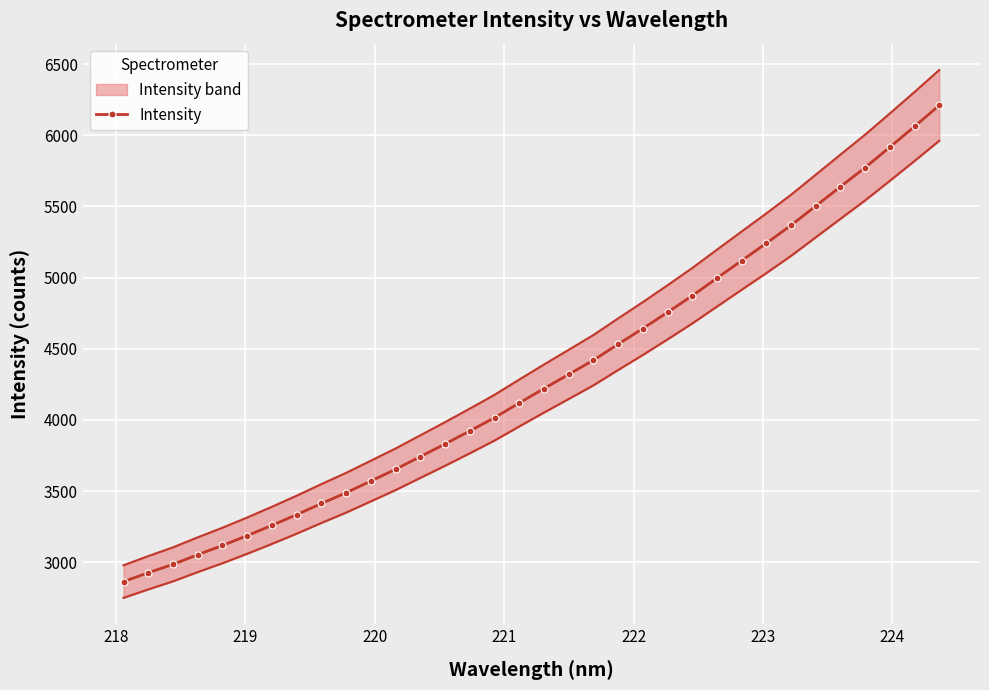

What is the smallest value displayed?

2864.7